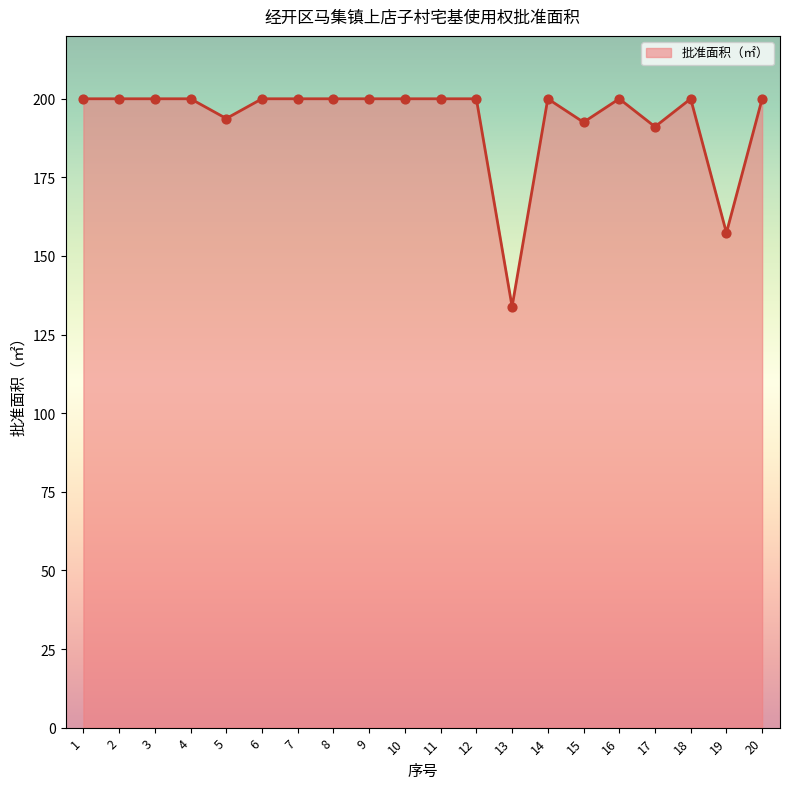

What is the ratio of the value at 10 to the value at 9?

1.0